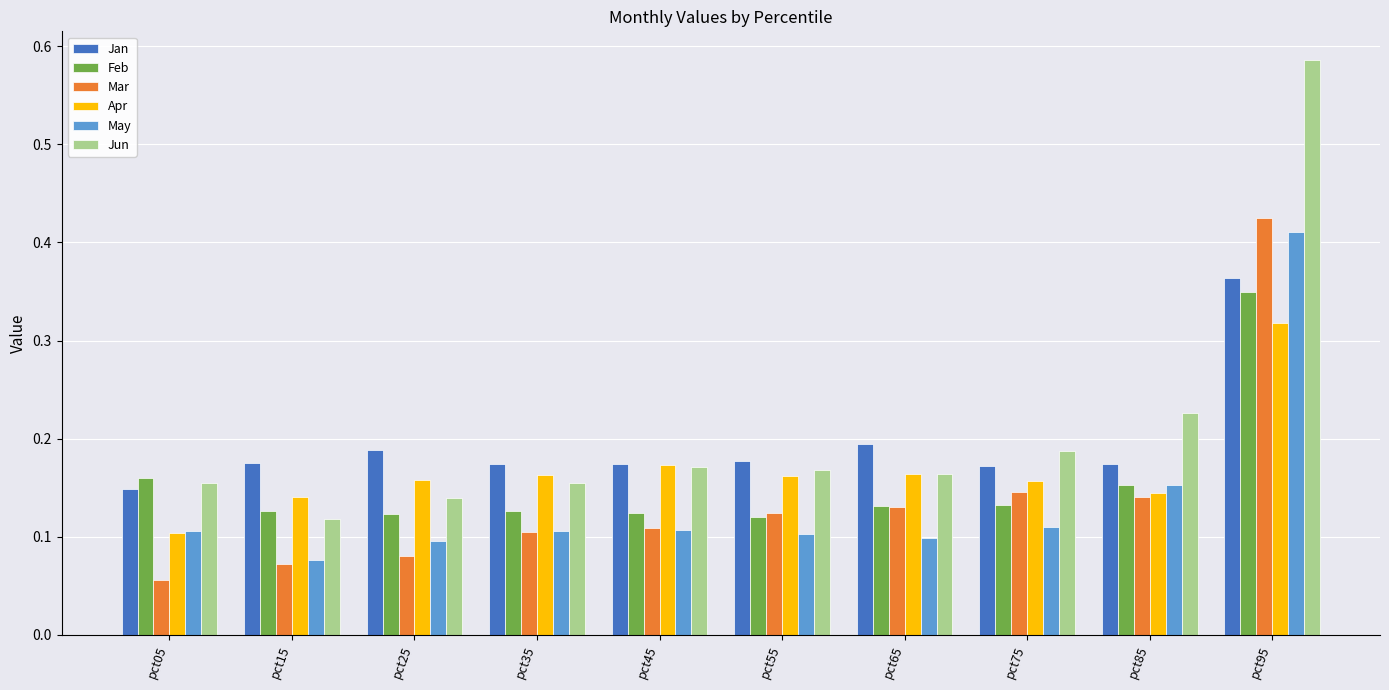

At how many categories does at least one series exceed 0?

10